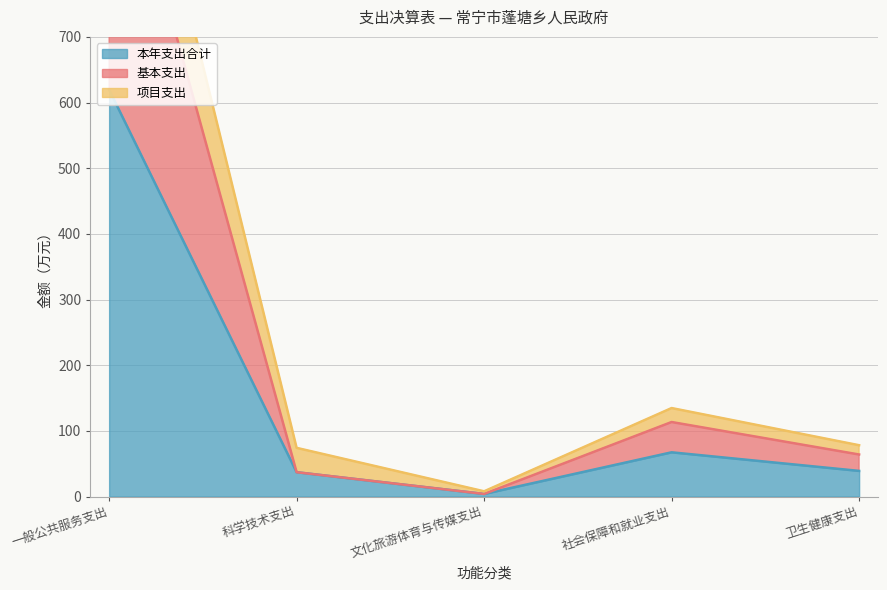

In 项目支出, how many points are higher than both neighbors (excluding endpoints)?

1